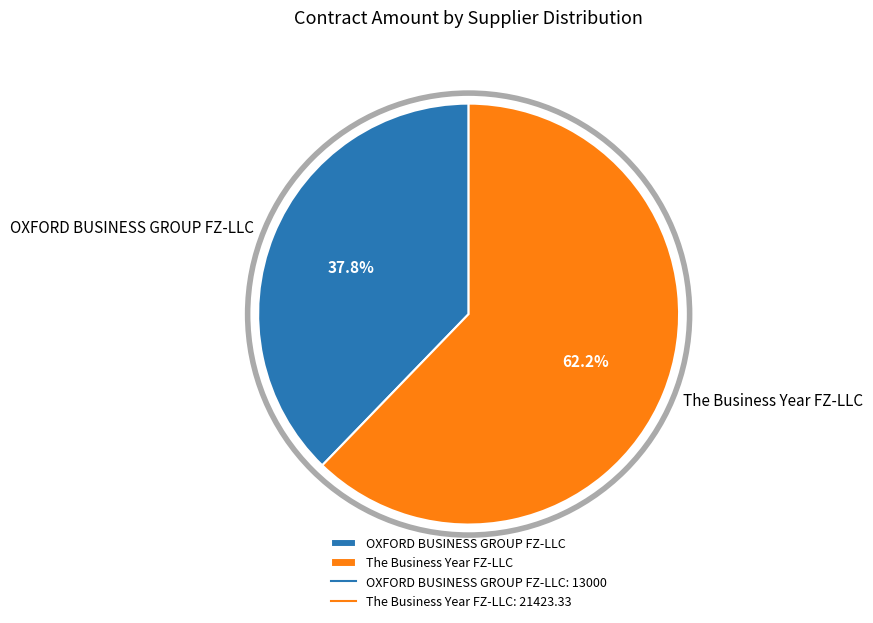

To the nearest percent, what is the combined percentage of OXFORD BUSINESS GROUP FZ-LLC and The Business Year FZ-LLC?

100%